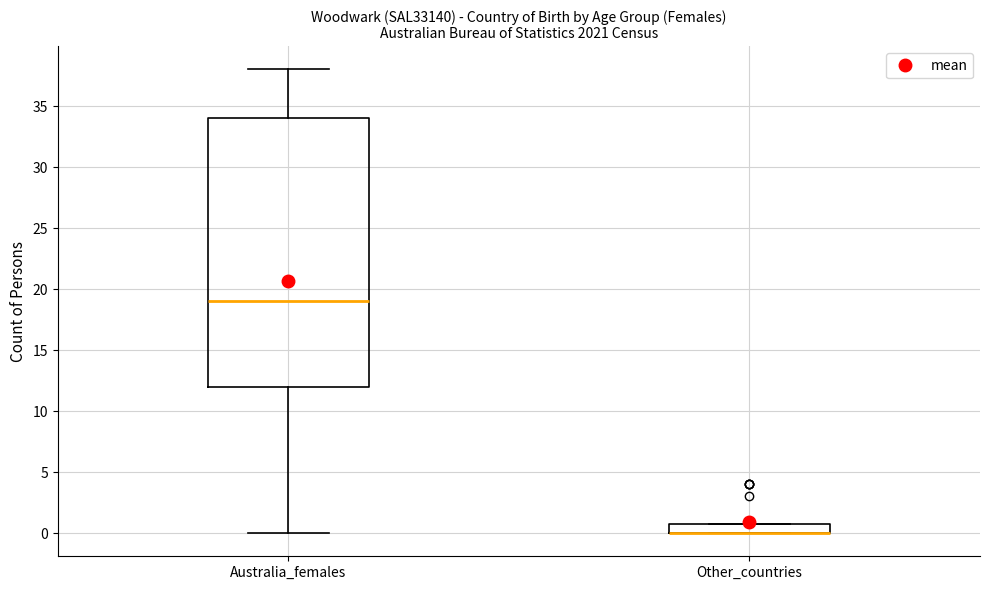

Reading left to right, transcribe this box plot: for each box, give where its median line is, the range the box spans, and where its two whiskers end, as read against the y-axis. The values are not printed on the chart, so give them approximately, as read against the axis.

Australia_females: median 19, box 12 to 34, whiskers 0 to 38
Other_countries: median 0 (drawn on the box's lower edge), box 0 to 1, whiskers 0 to 1